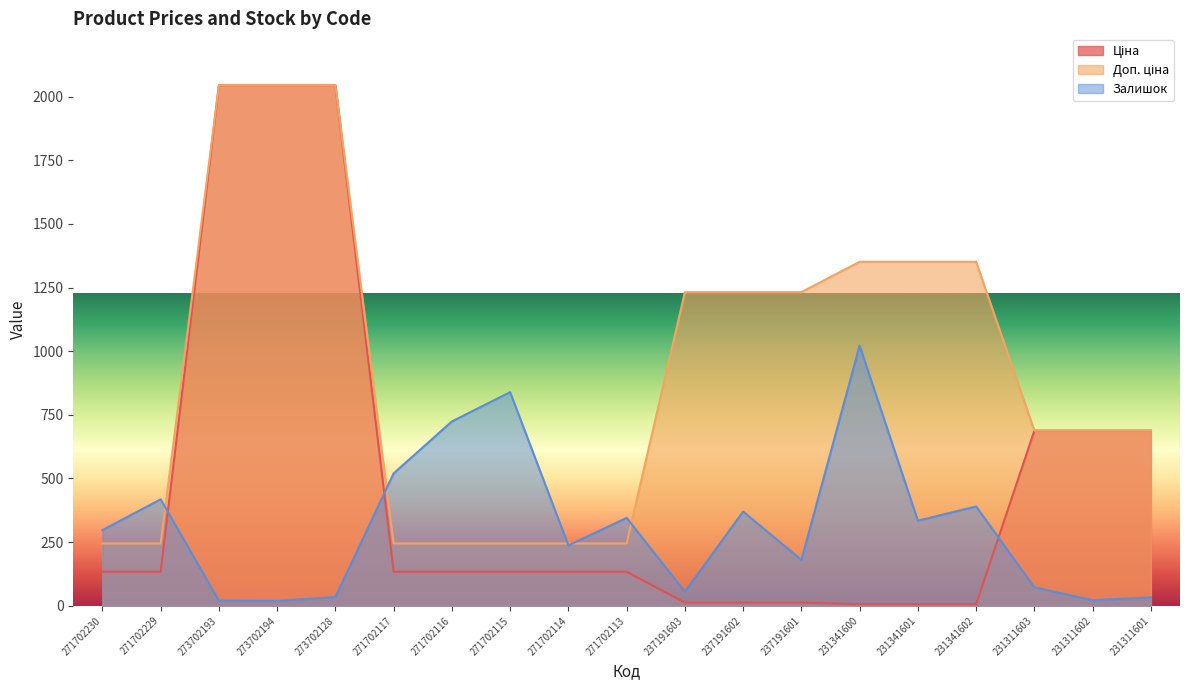

What is the label of the 13th point from the right?

271702116